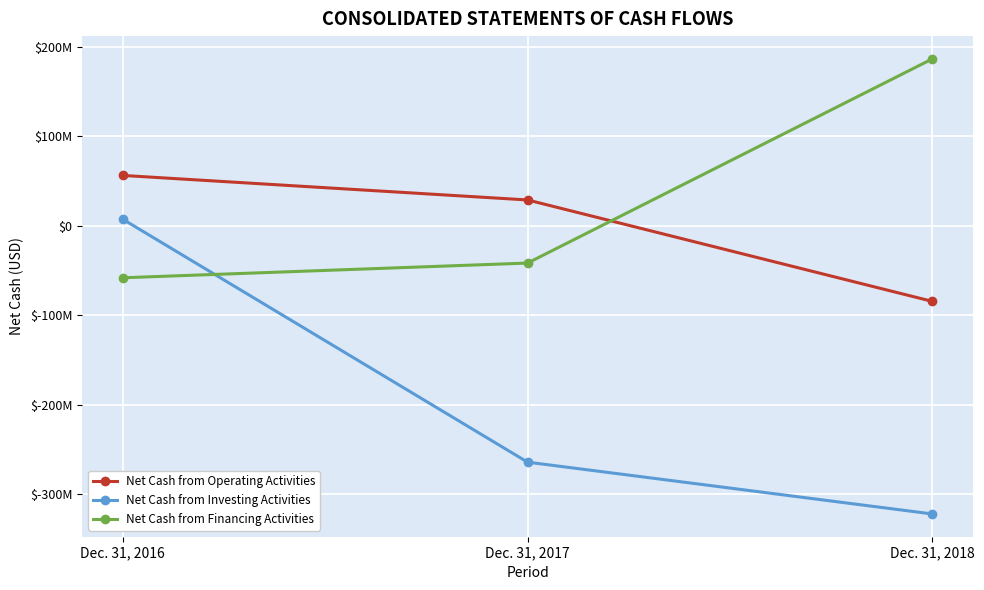

Reading right to left, extract all data points from this chart.

Net Cash from Operating Activities: Dec. 31, 2018=-84648000	Dec. 31, 2017=28783000	Dec. 31, 2016=56219000
Net Cash from Investing Activities: Dec. 31, 2018=-322390000	Dec. 31, 2017=-264446000	Dec. 31, 2016=7202000
Net Cash from Financing Activities: Dec. 31, 2018=186588000	Dec. 31, 2017=-41772000	Dec. 31, 2016=-58235000